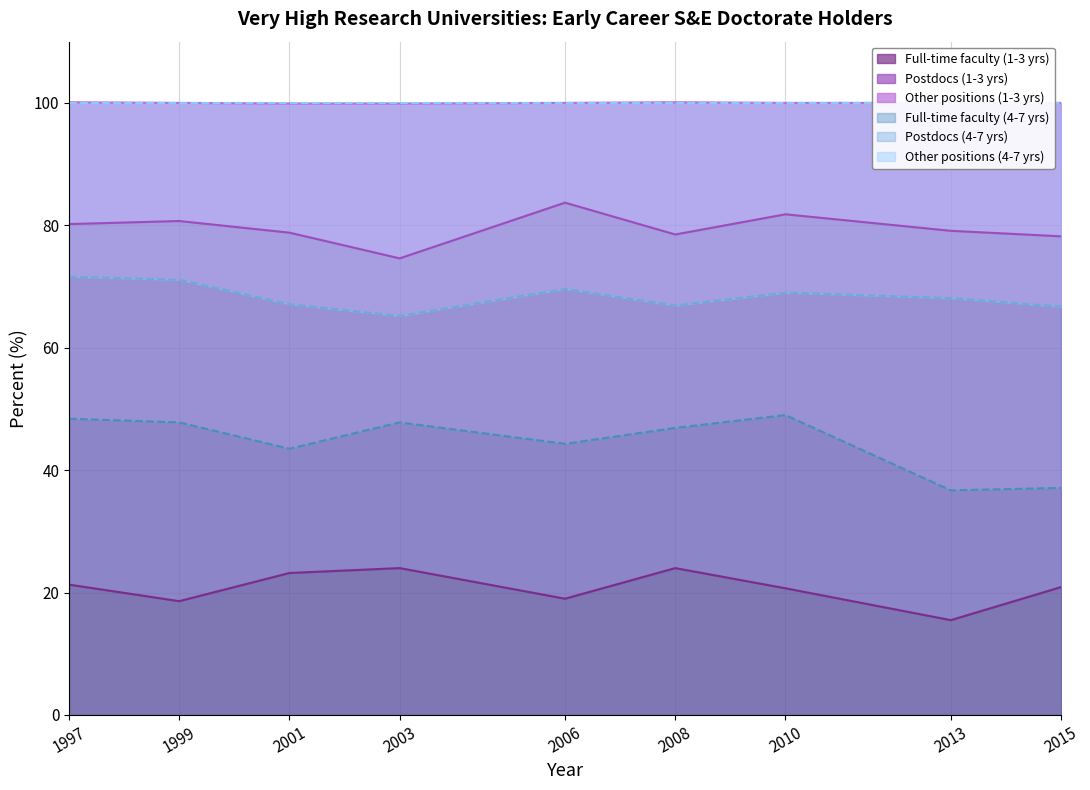

How many data points does each series have?

9